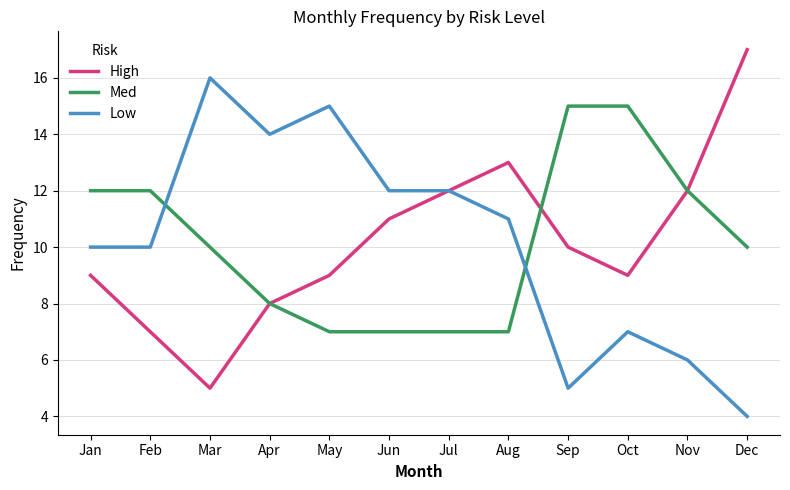

At which category does the chart reach its peak across all series?

Dec